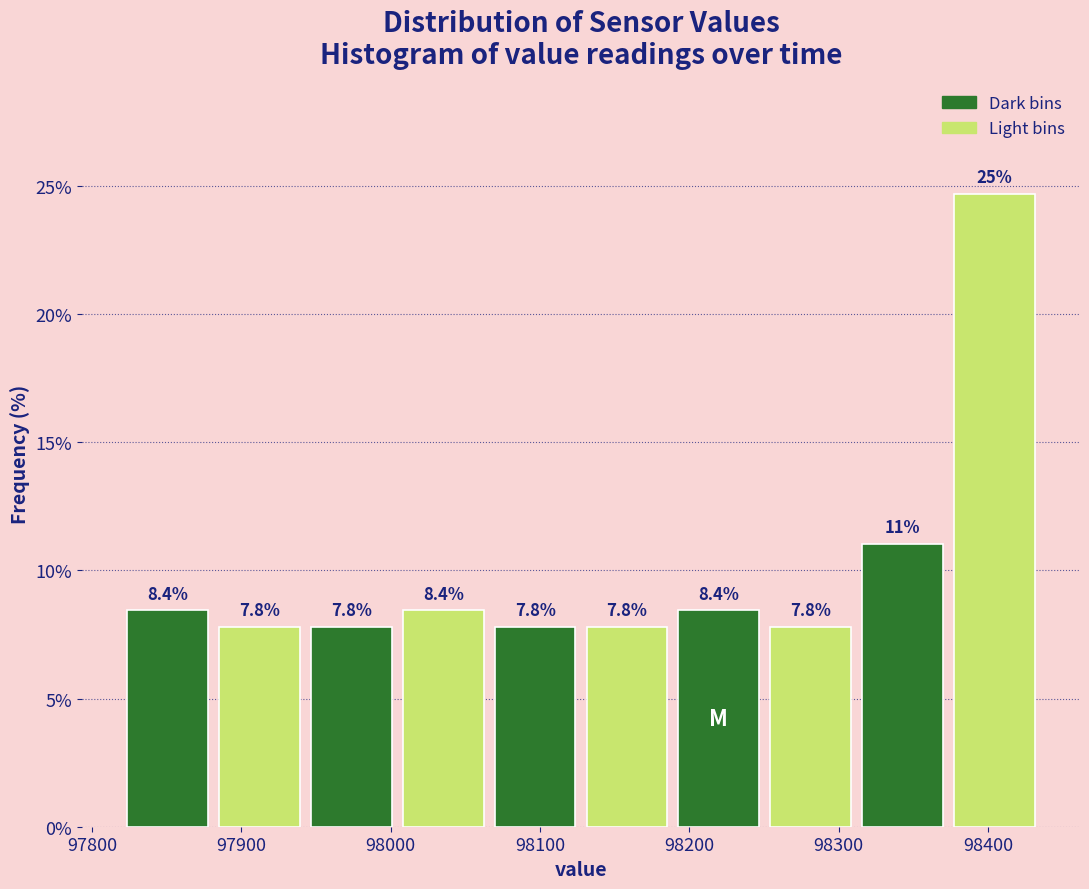

Over which range of the x-axis is the bar tallest?

98370 to 98440